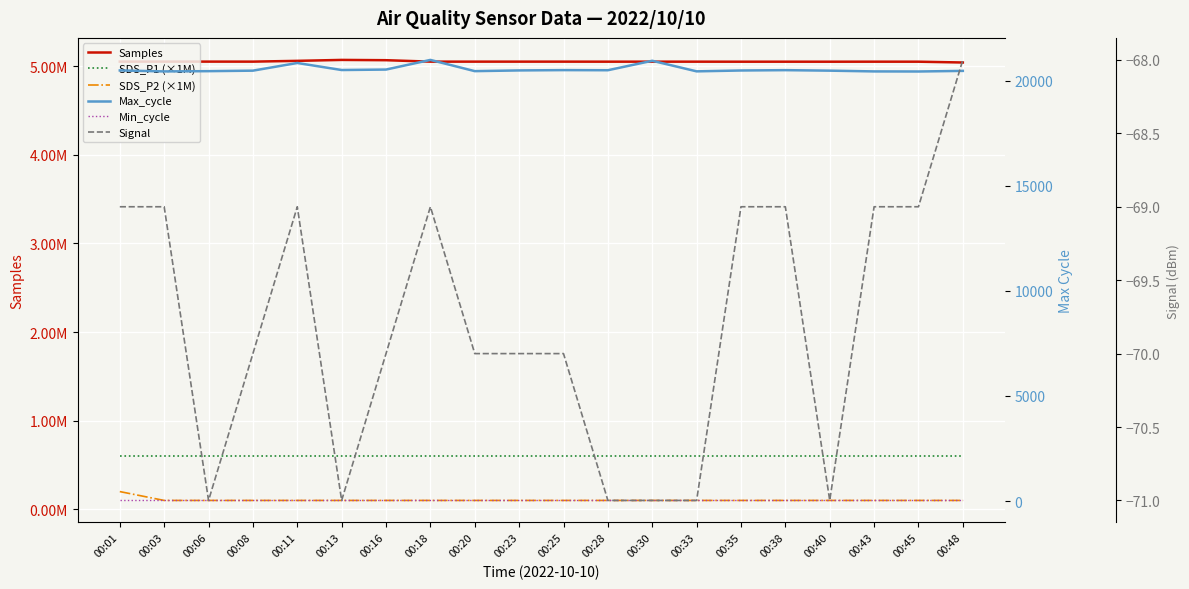

True or false: Max_cycle and Signal cross at least once.

False